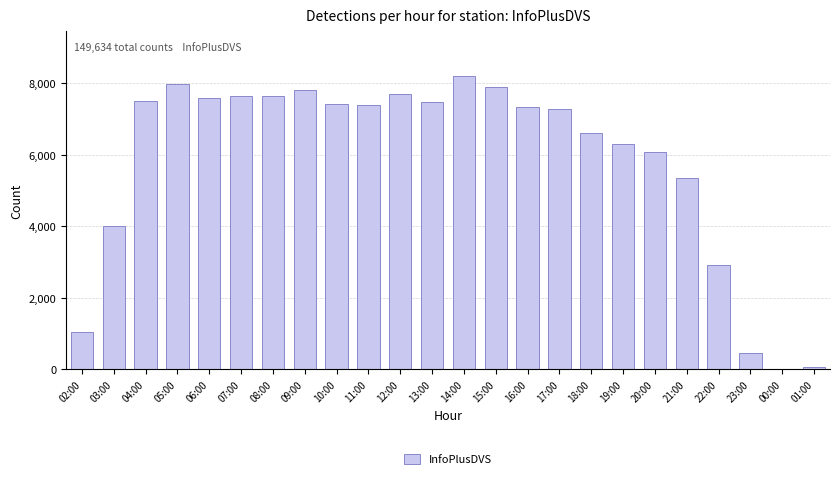

What is the greatest value displayed?

8221